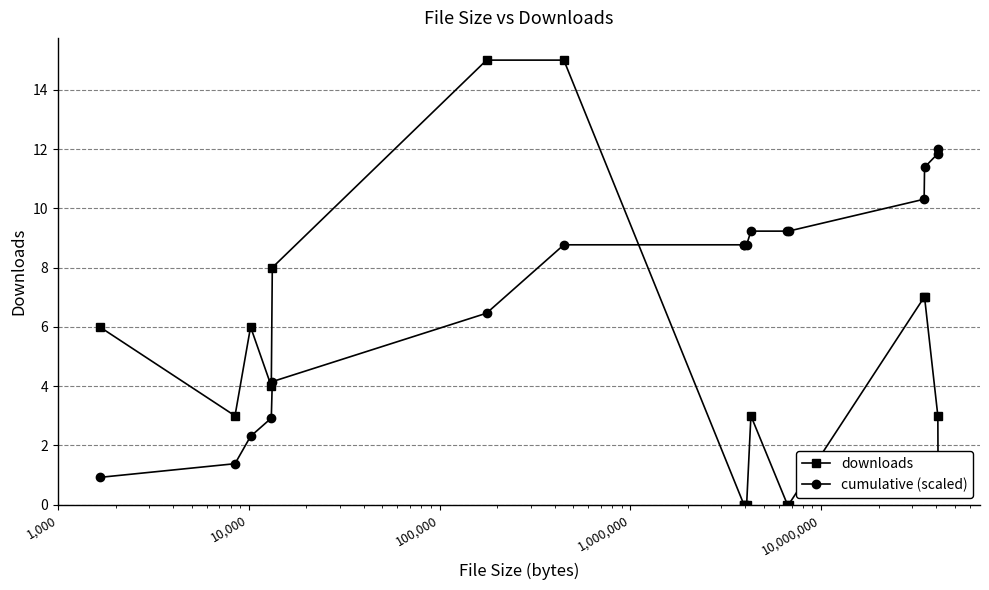

What is the minimum value for cumulative (scaled)?

0.9